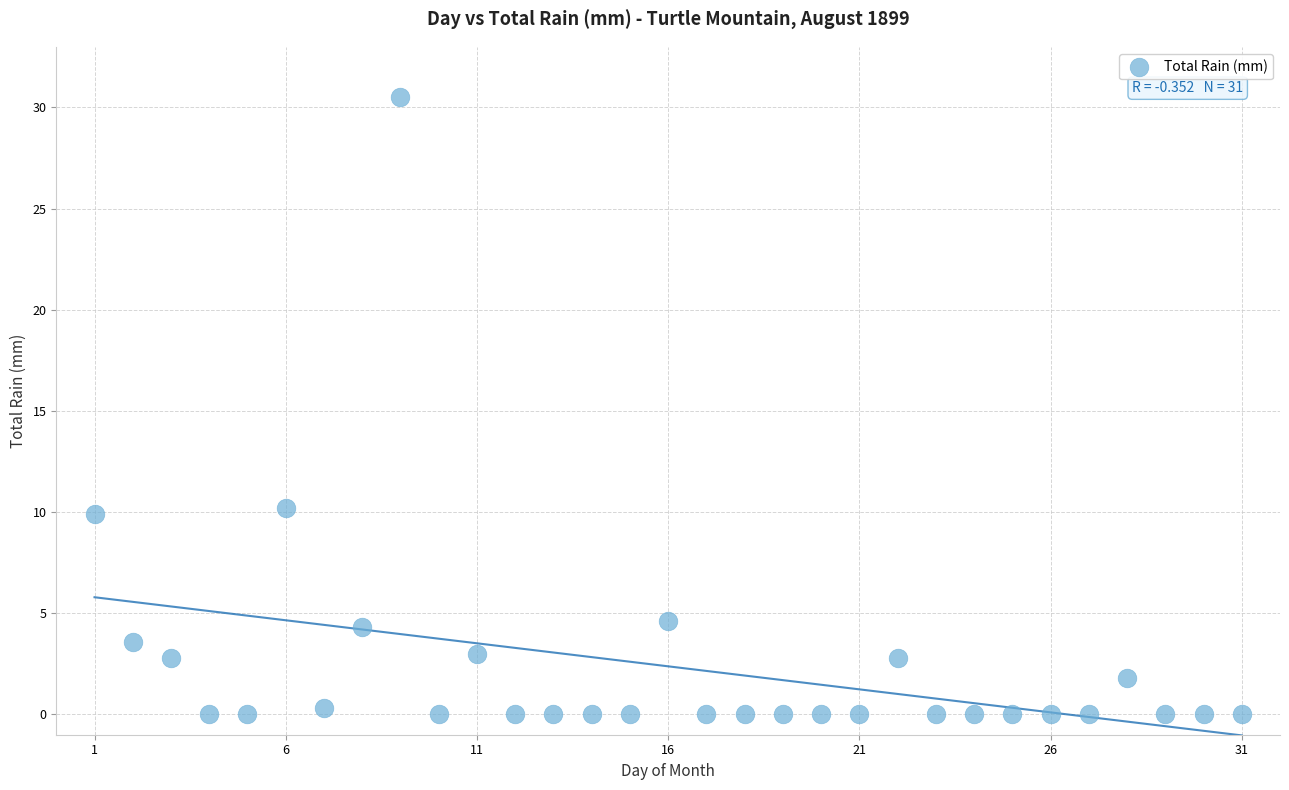

What is the range of Y values (max minus min)?

30.5